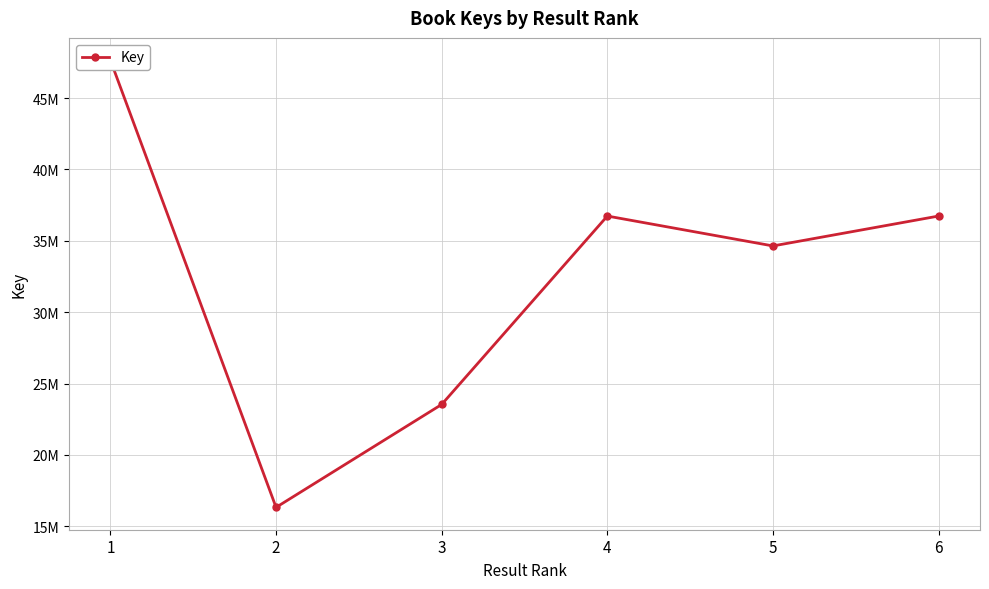

Approximately how many times larger is the value at 6 compared to 4?

1.0